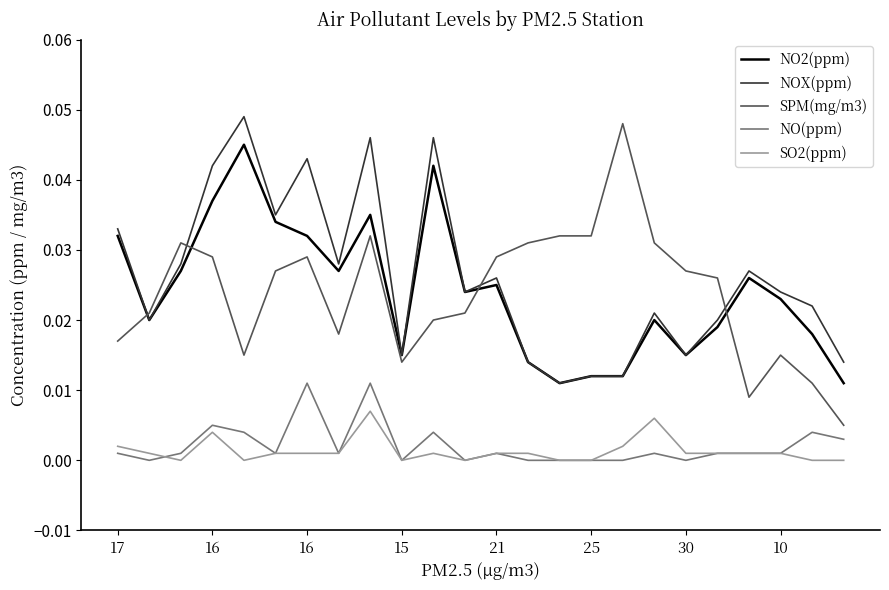

Which series has the widest spread of values?

SPM(mg/m3)